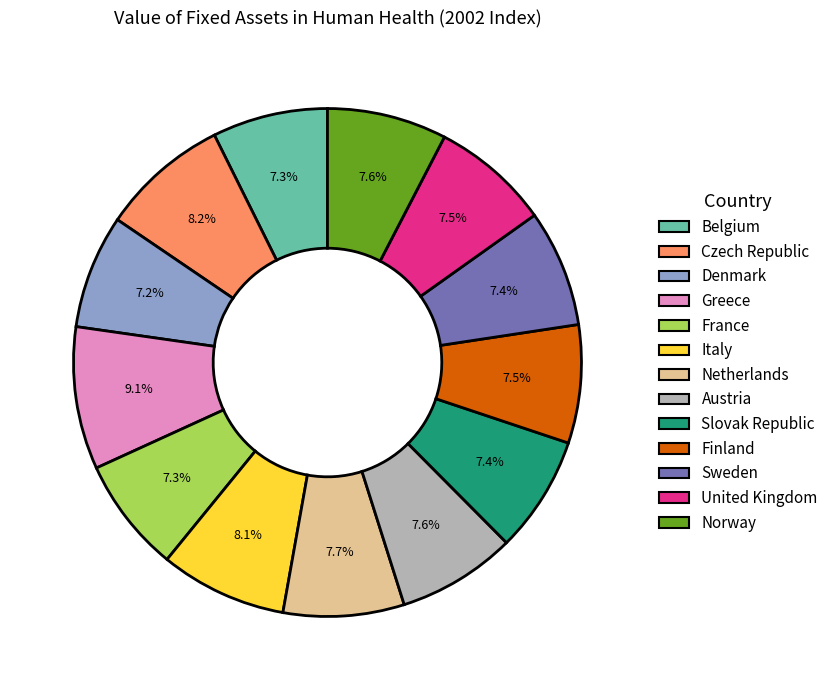

Combined, do Italy and Norway account for over 50%?

No